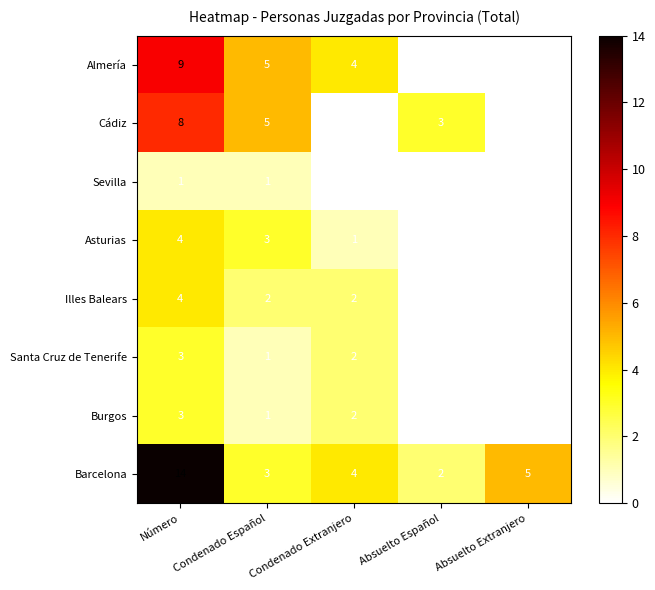

Is the value of Asturias at Condenado Español greater than the value of Barcelona at Absuelto Extranjero?

No